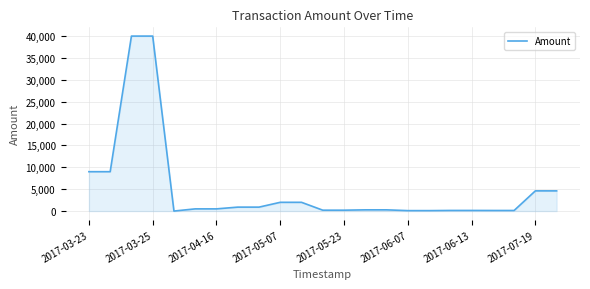

Does the chart have visible grid lines?

Yes